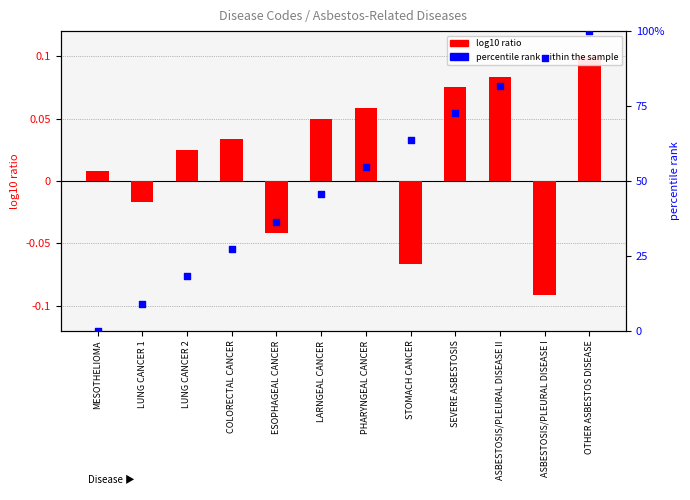

Which series contains the highest Y value?

percentile rank within the sample